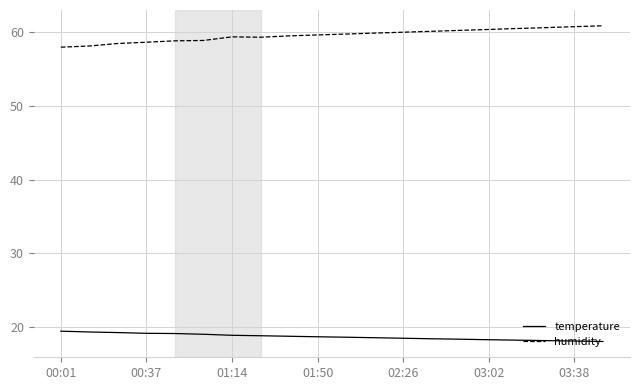

True or false: temperature and humidity intersect in this chart.

False